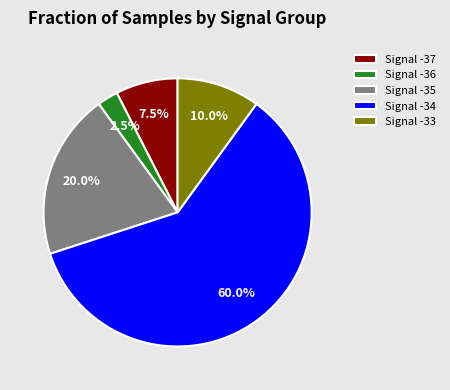

Is Signal -34 the majority of the pie?

Yes